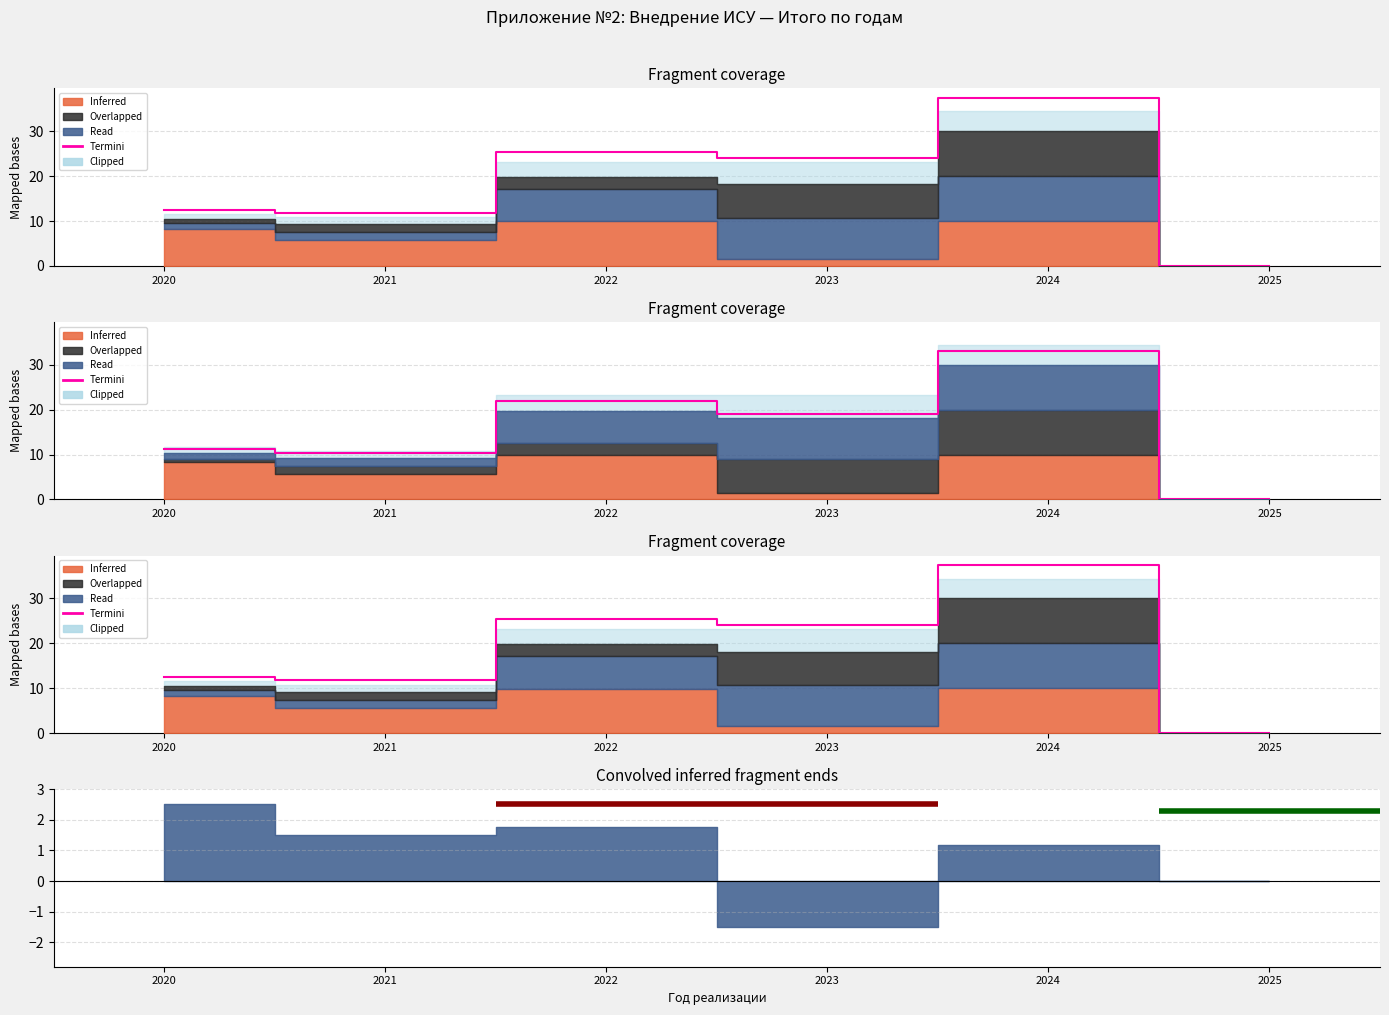

Which has a higher value, 2024 or 2023?

2024